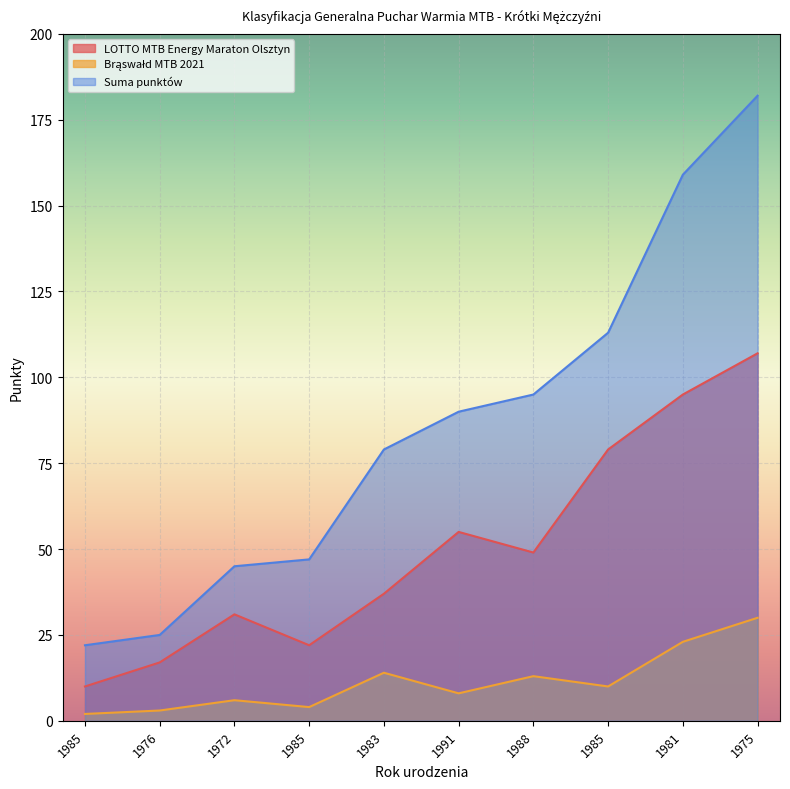

What is the average value of the Brąswałd MTB 2021 series?

11